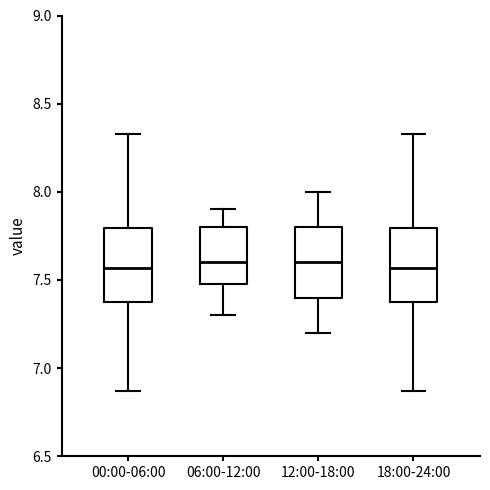

Reading left to right, transcribe this box plot: for each box, give where its median line is, the range the box spans, and where its two whiskers end, as read against the y-axis. The values are not printed on the chart, so give them approximately, as read against the axis.

00:00-06:00: median 7.55, box 7.40 to 7.80, whiskers 6.85 to 8.35
06:00-12:00: median 7.60, box 7.50 to 7.80, whiskers 7.30 to 7.90
12:00-18:00: median 7.60, box 7.40 to 7.80, whiskers 7.20 to 8.00
18:00-24:00: median 7.55, box 7.40 to 7.80, whiskers 6.85 to 8.35